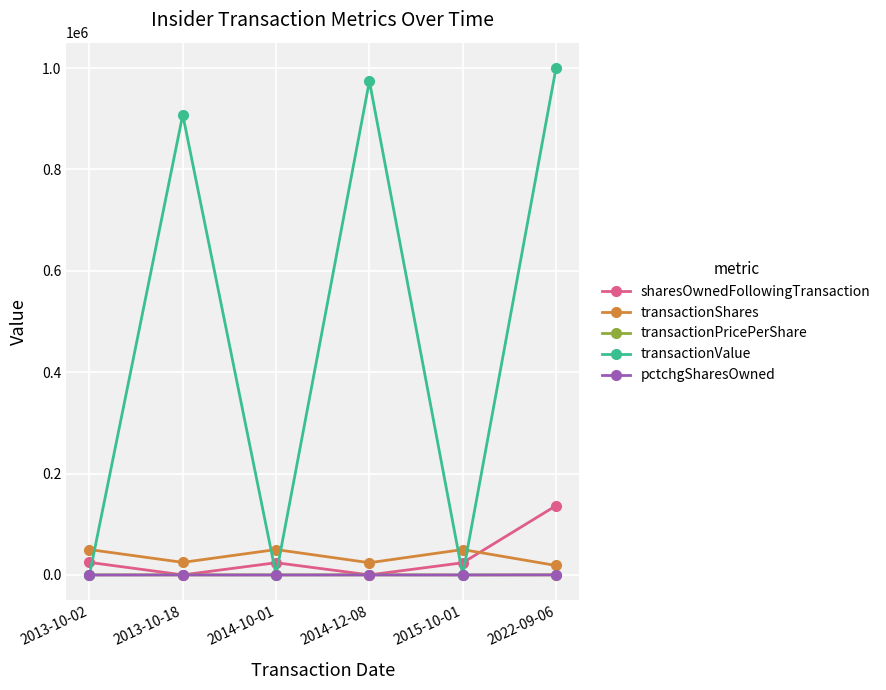

Which category has the highest value across all series?

2022-09-06